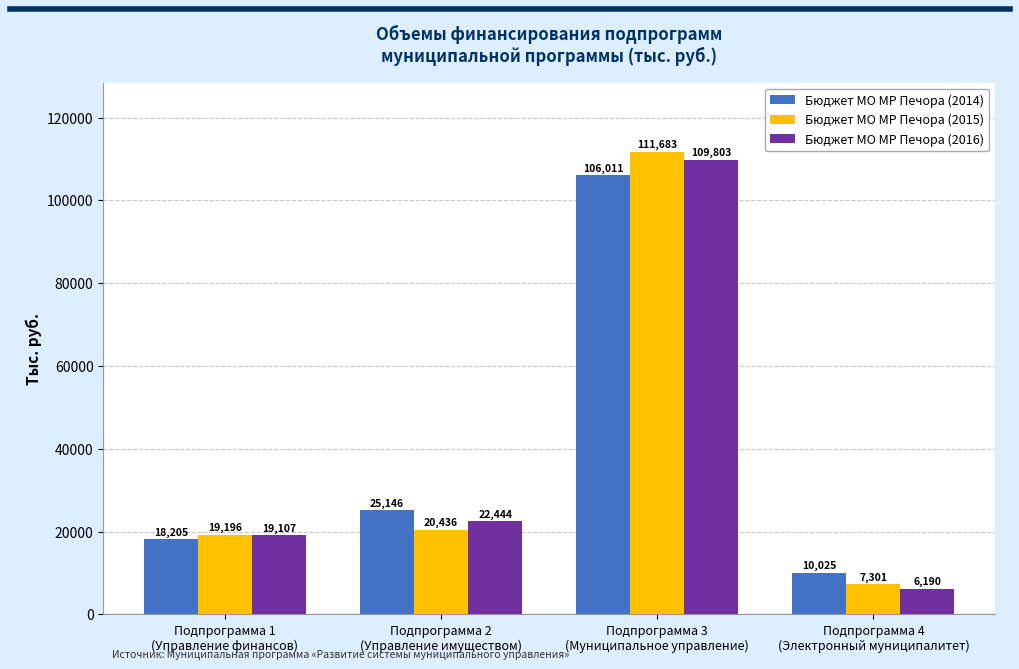

How many data points does each series have?

4